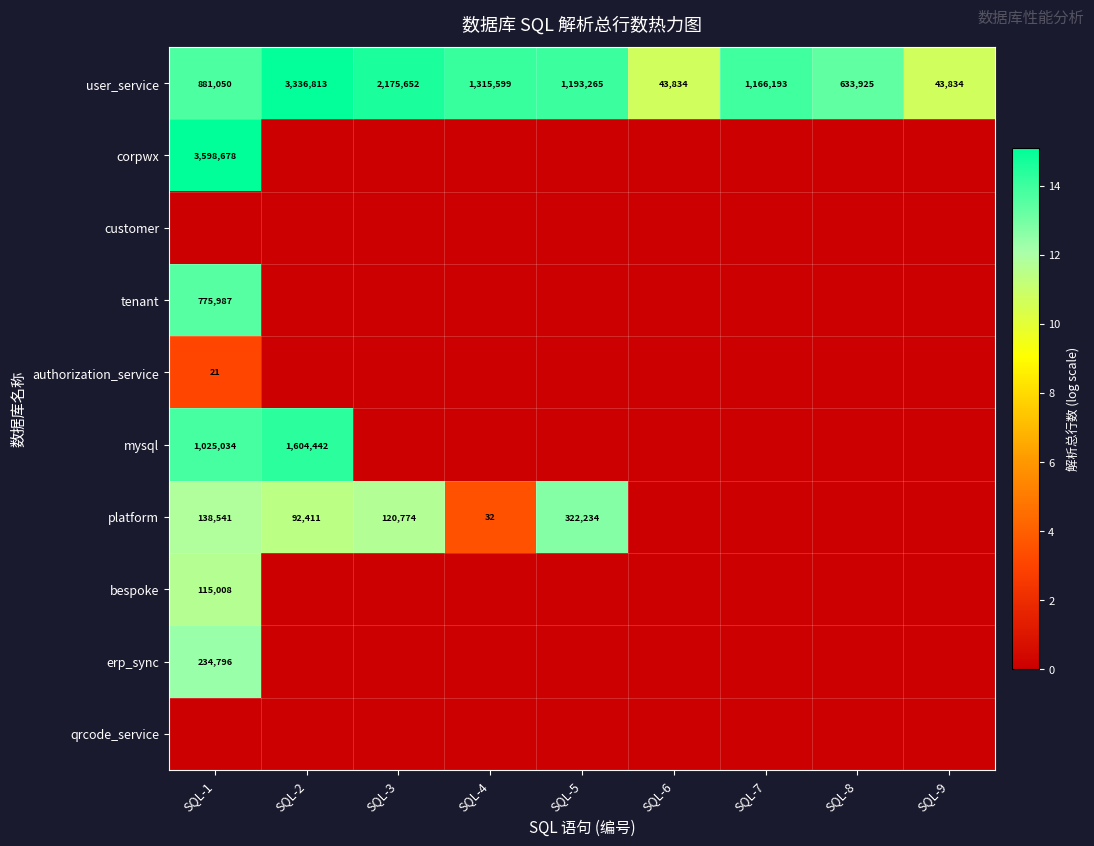

What is the lowest value of the user_service series?

43834